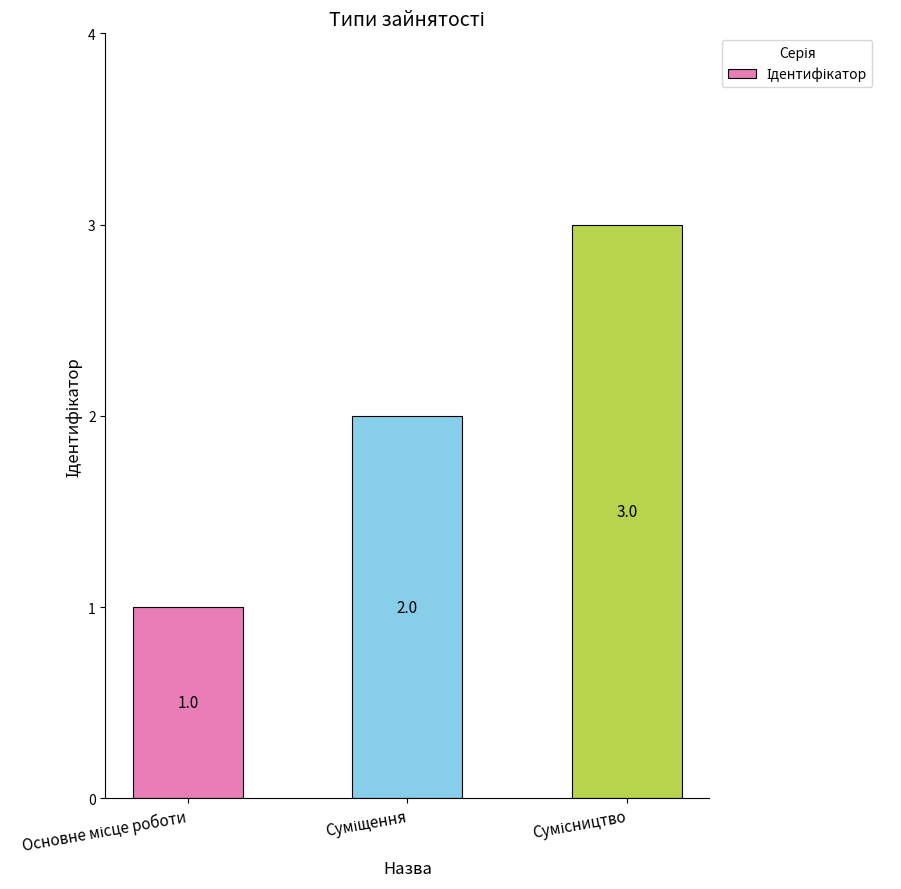

What is the maximum value shown in the chart?

3